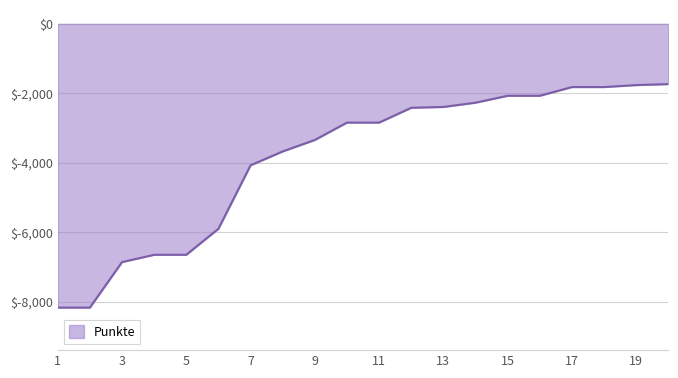

What is the greatest value displayed?

-1735.0